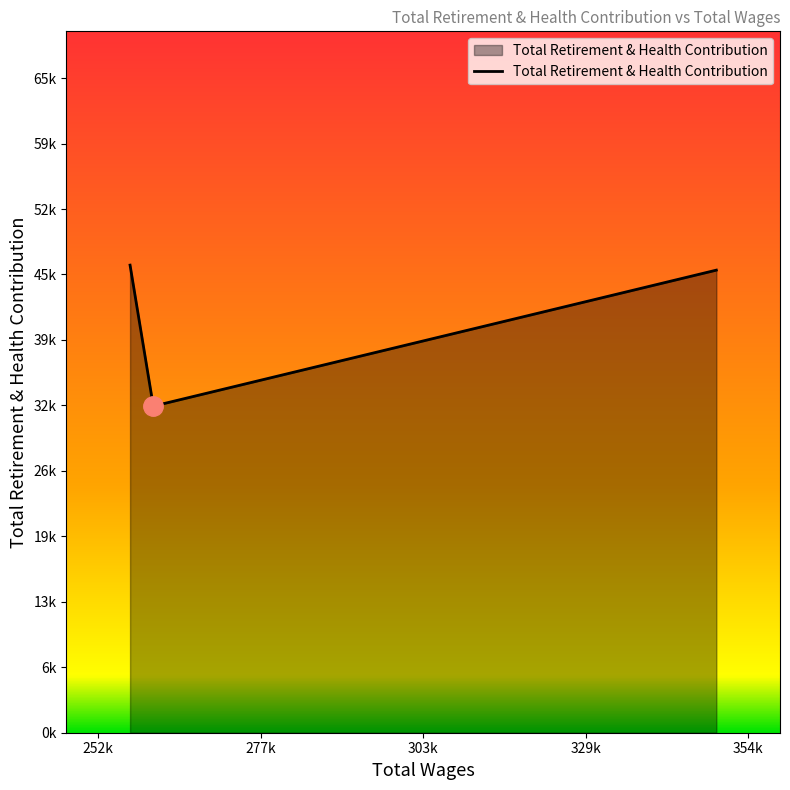

List the labels in order of value, smallest first.

261082.0, 257432.0, 349540.0